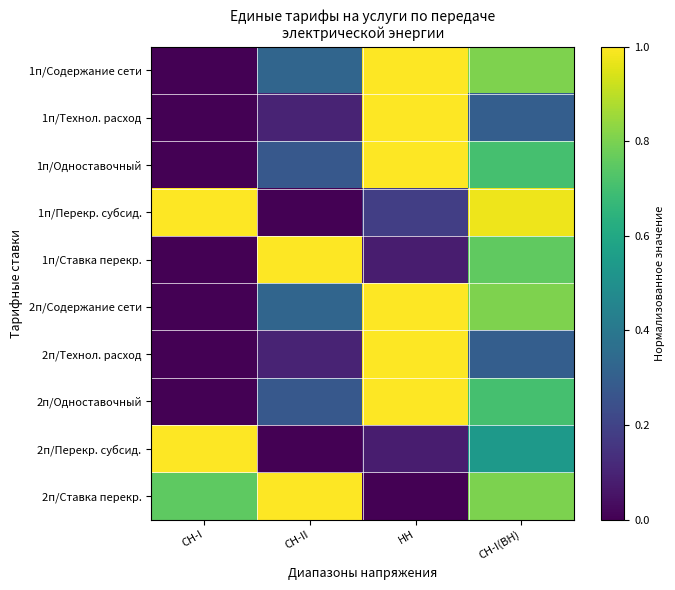

Reading left to right, what are all the values shown in this chart?

1п/Содержание сети: СН-I=0.0	СН-II=0.3	HH=1.0	СН-I(ВН)=0.8
1п/Технол. расход: СН-I=0.0	СН-II=0.1	HH=1.0	СН-I(ВН)=0.3
1п/Одноставочный: СН-I=0.0	СН-II=0.3	HH=1.0	СН-I(ВН)=0.7
1п/Перекр. субсид.: СН-I=1.0	СН-II=0.0	HH=0.2	СН-I(ВН)=1.0
1п/Ставка перекр.: СН-I=0.0	СН-II=1.0	HH=0.1	СН-I(ВН)=0.8
2п/Содержание сети: СН-I=0.0	СН-II=0.3	HH=1.0	СН-I(ВН)=0.8
2п/Технол. расход: СН-I=0.0	СН-II=0.1	HH=1.0	СН-I(ВН)=0.3
2п/Одноставочный: СН-I=0.0	СН-II=0.3	HH=1.0	СН-I(ВН)=0.7
2п/Перекр. субсид.: СН-I=1.0	СН-II=0.0	HH=0.1	СН-I(ВН)=0.5
2п/Ставка перекр.: СН-I=0.8	СН-II=1.0	HH=0.0	СН-I(ВН)=0.8